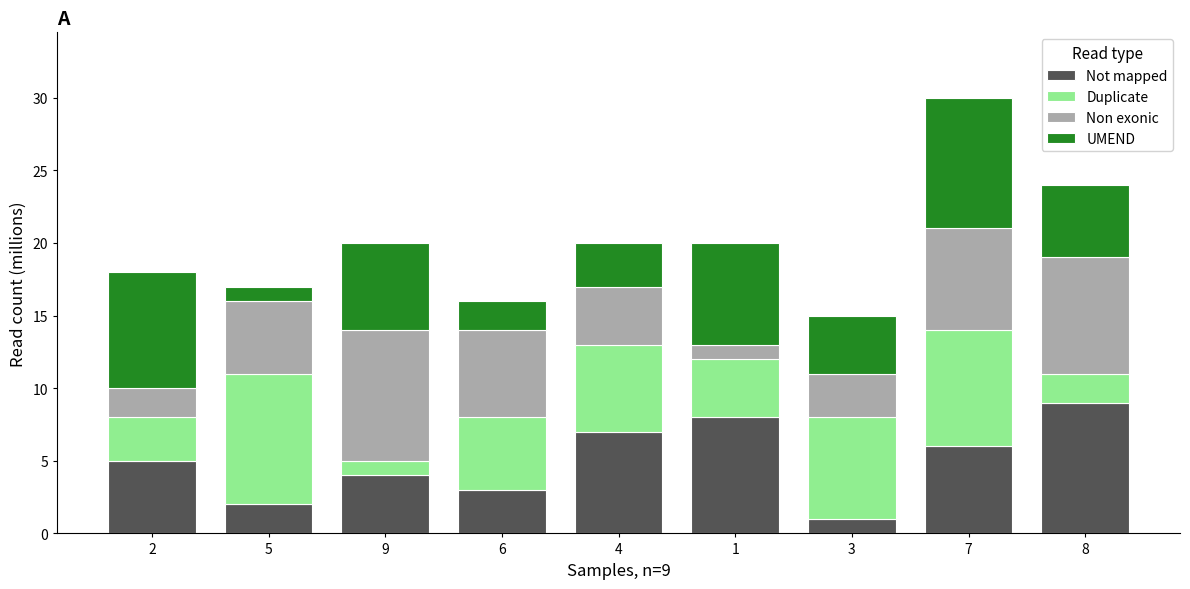

At which label does Not mapped reach its minimum?

3